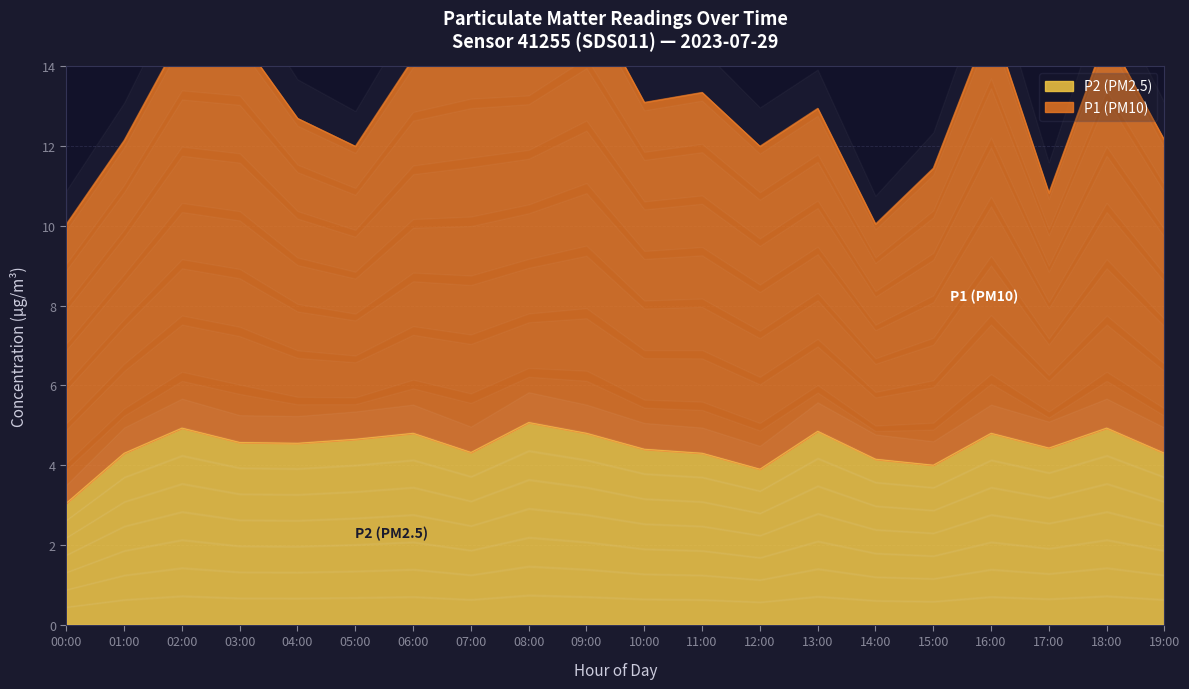

What is the sum of all values?

89.1